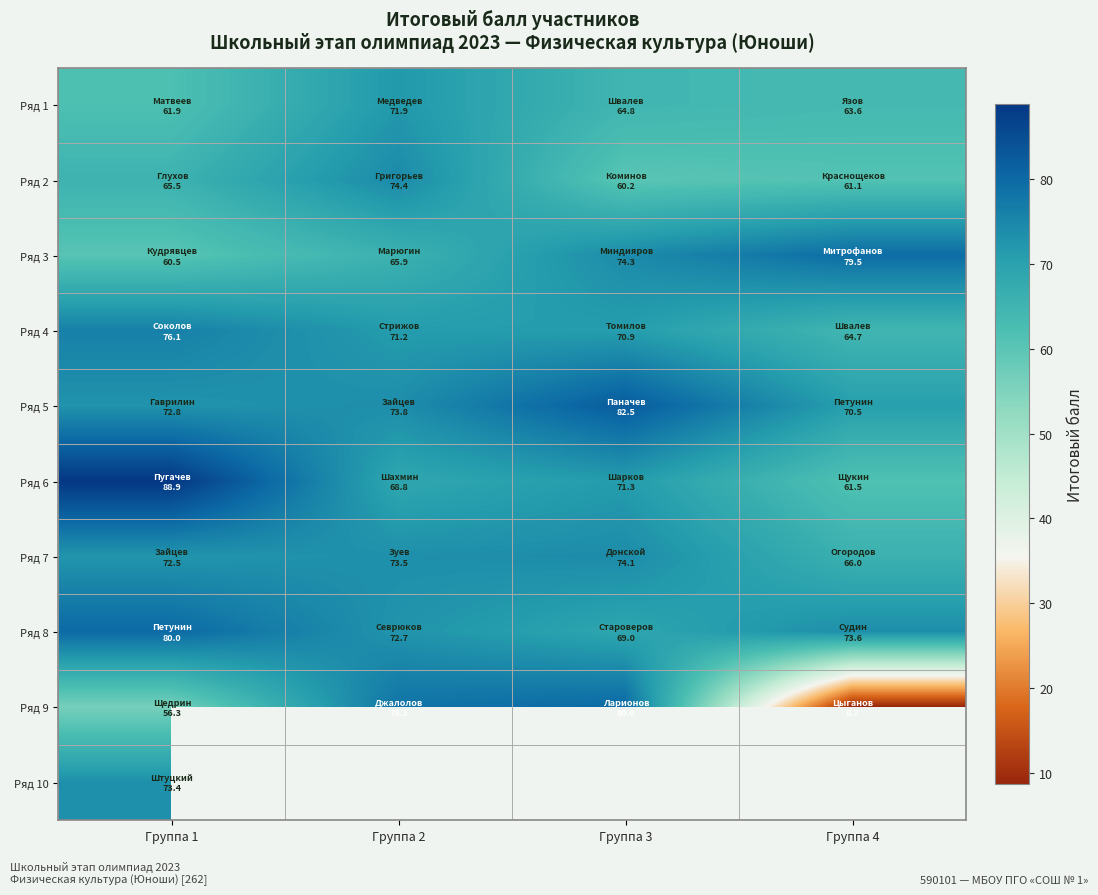

Which label corresponds to the largest value in the chart?

Группа 1